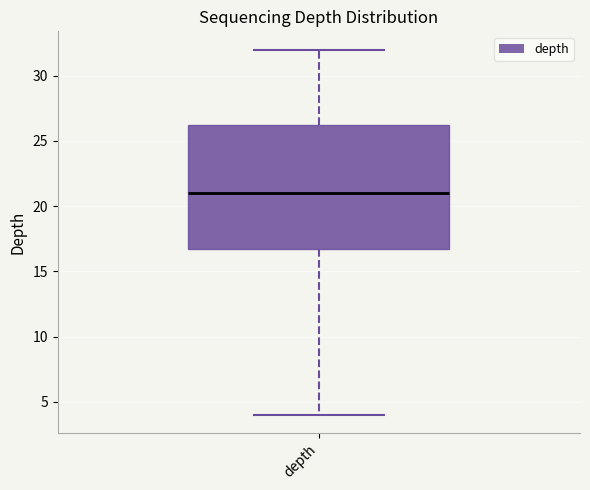

Read this box plot against the y-axis: the position of the median line, the range covered by the box, and the ends of both whiskers. The values are not printed on the chart, so give them approximately, as read against the axis.

median 21.0, box 17.0 to 26.5, whiskers 4.0 to 32.0